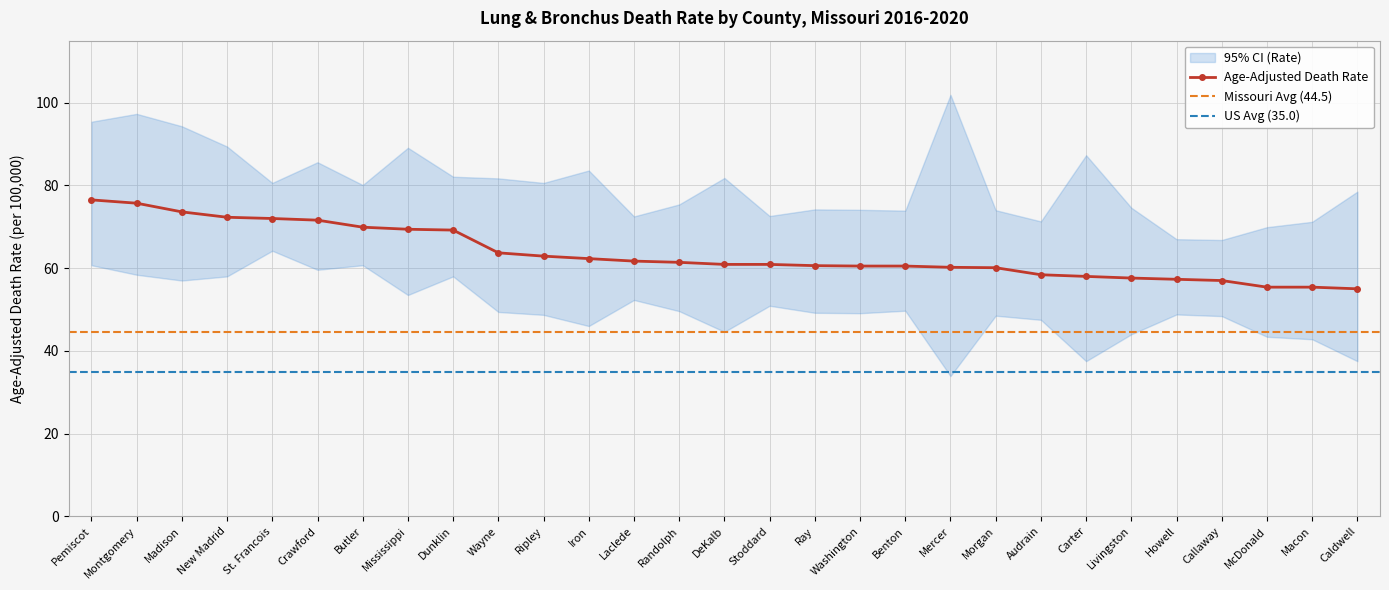

At how many categories does at least one series exceed 54?

29